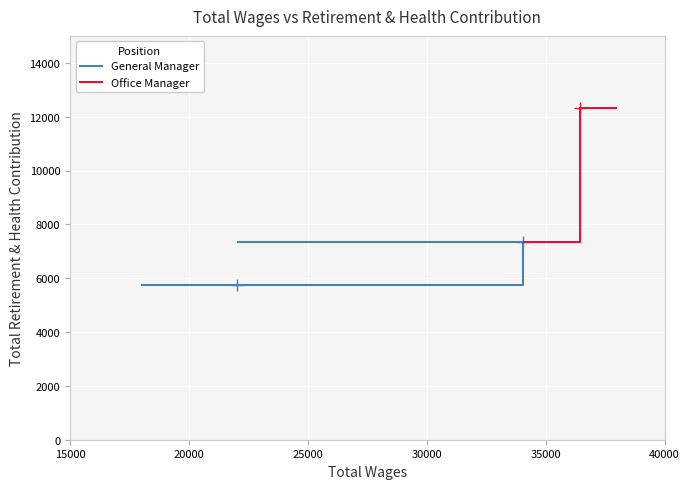

Which series has the largest range (max minus min)?

Office Manager